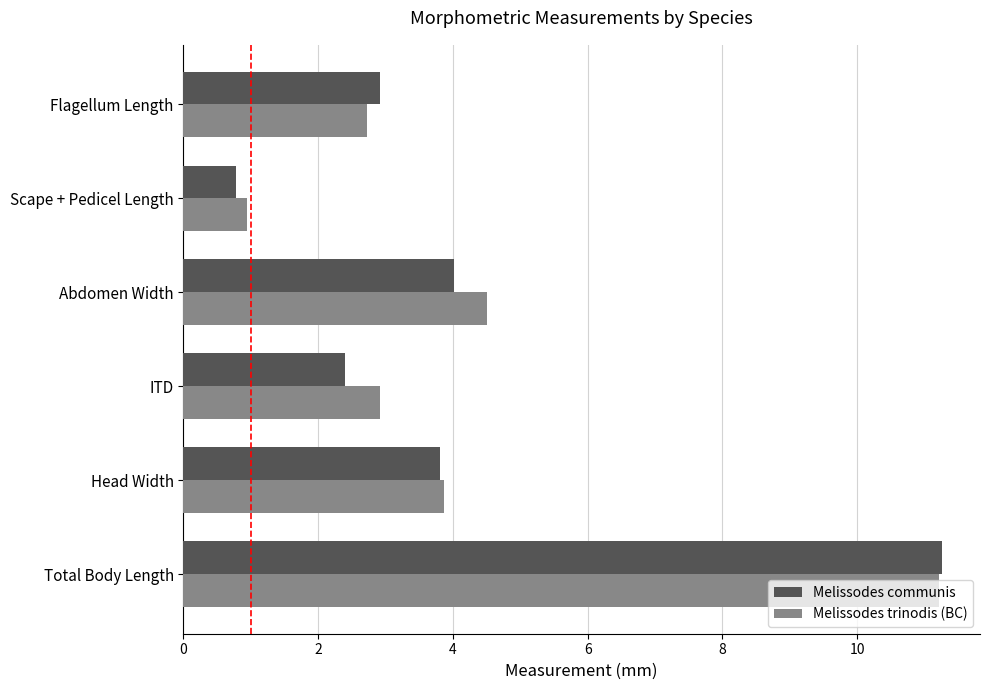

What is the difference between the Melissodes trinodis (BC) values at Head Width and Scape + Pedicel Length?

2.9